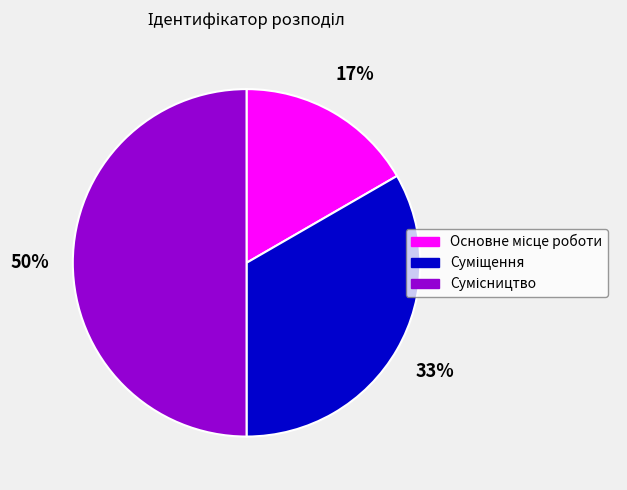

How many slices are in this pie chart?

3